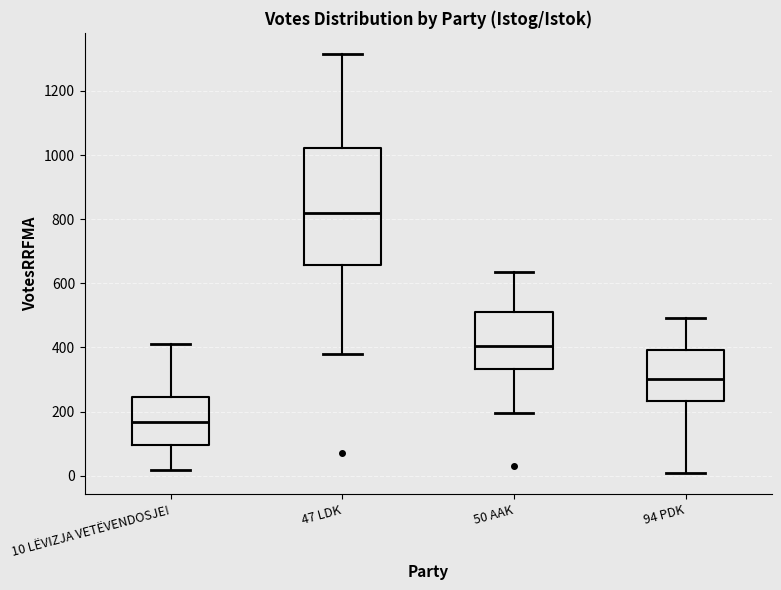

Where does the upper whisker of the box for 50 AAK end on the y-axis? The values are not printed on the chart, so give them approximately, as read against the axis.

640